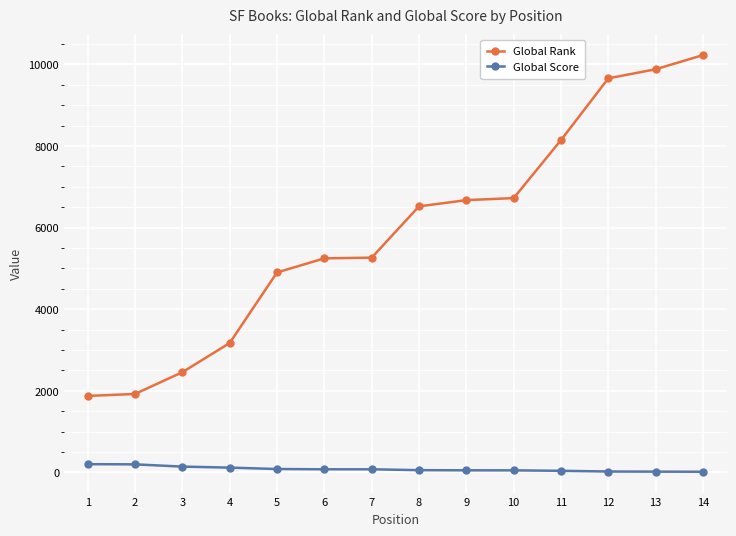

Which category has the highest value across all series?

14